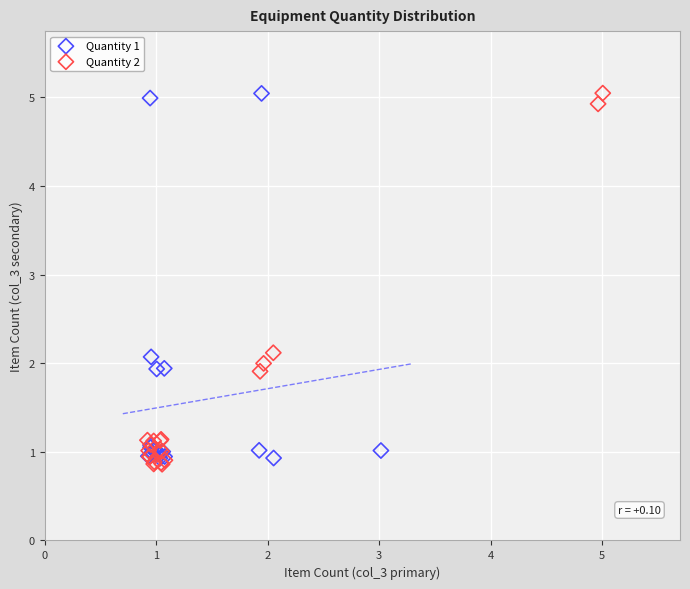

Which series has the widest spread of Y values?

Quantity 2